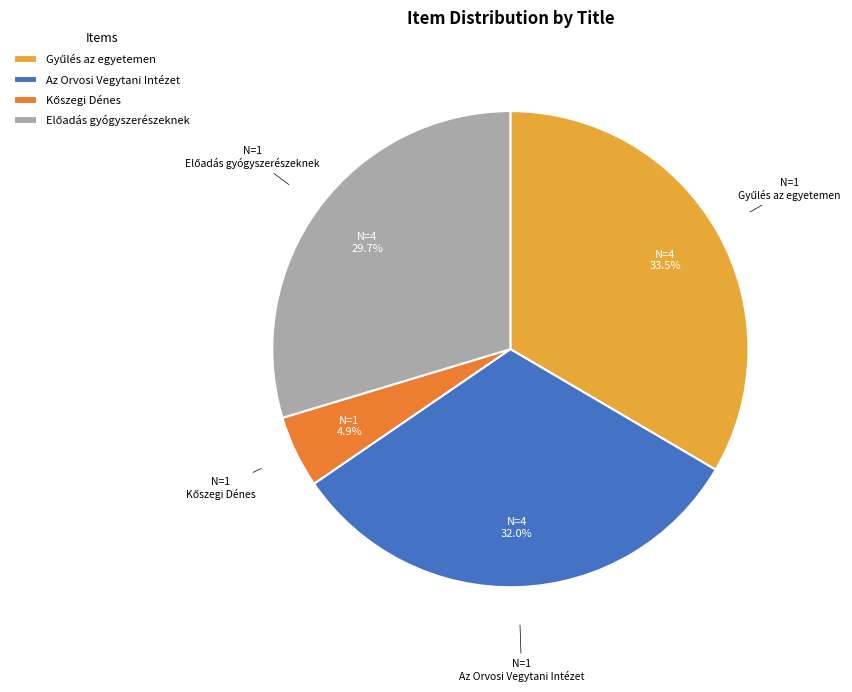

Is there a majority slice in this chart?

No